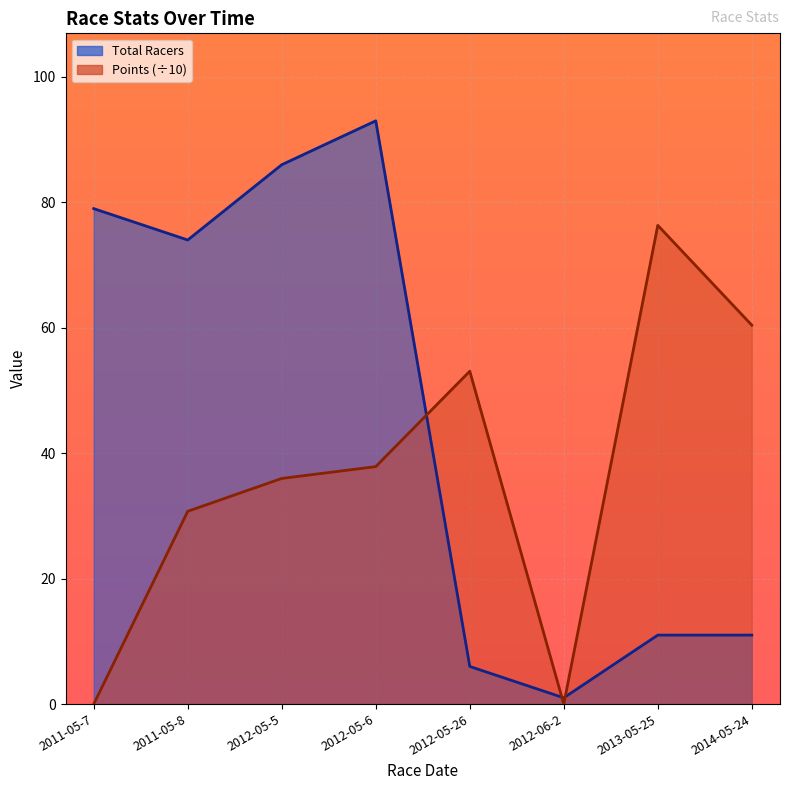

Which has a higher value, 2014-05-24 or 2012-05-5?

2012-05-5